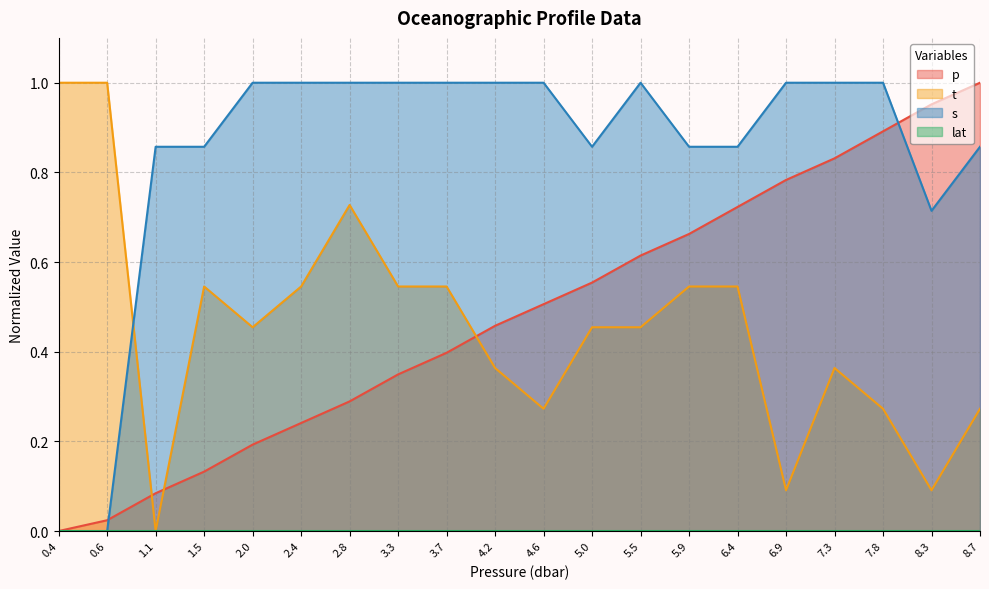

True or false: t has more than 2 interior local peaks.

True